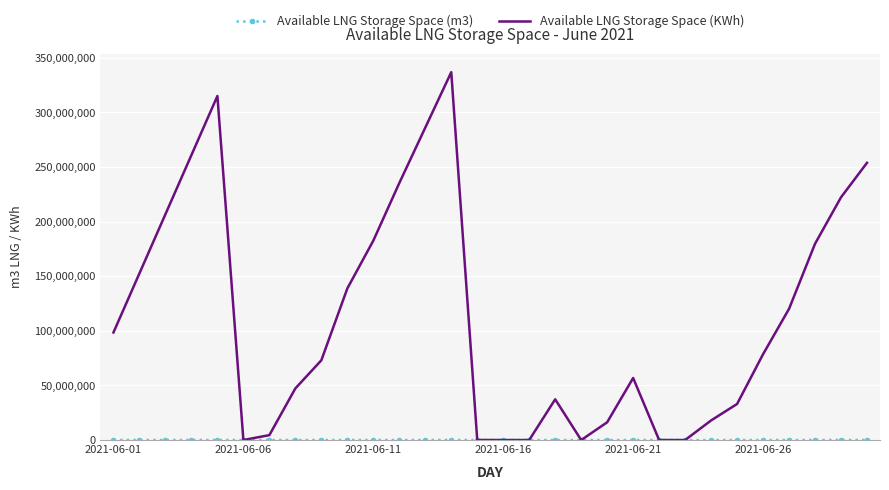

Which series has the widest spread of values?

Available LNG Storage Space (KWh)